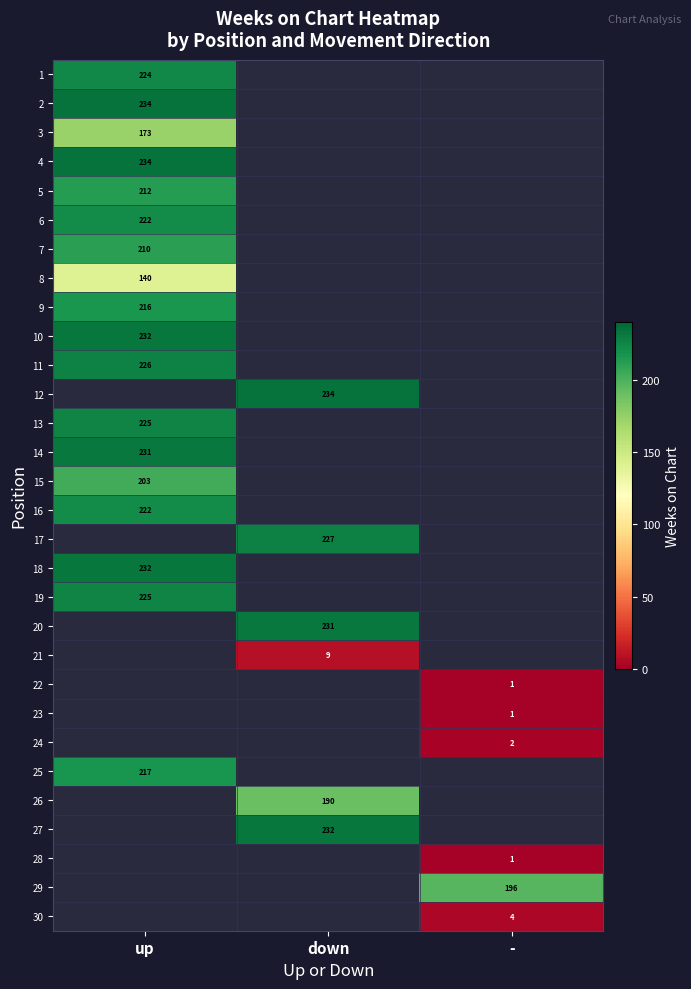

Between - and down, which is larger?

down